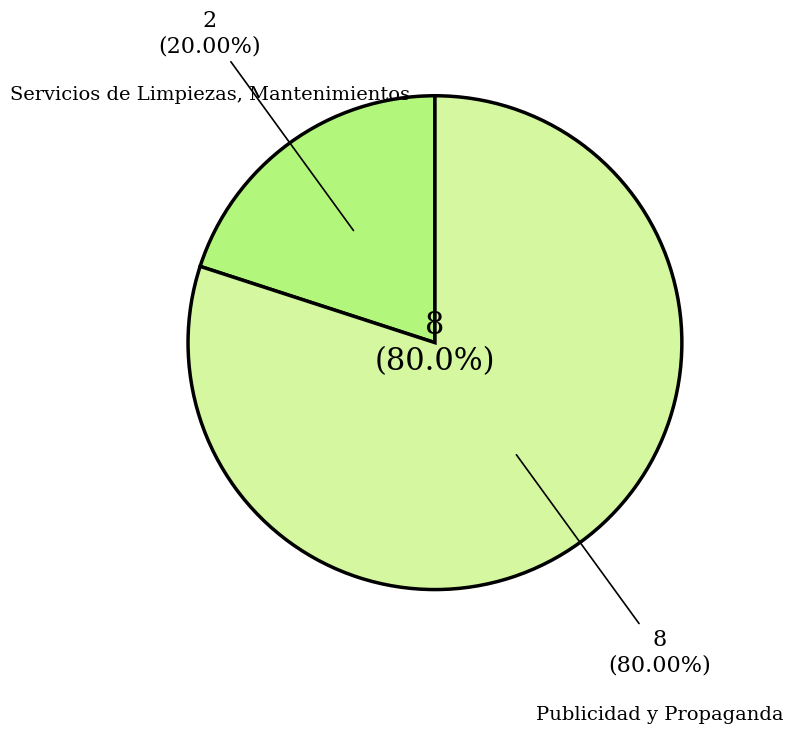

How many segments does this pie chart have?

2